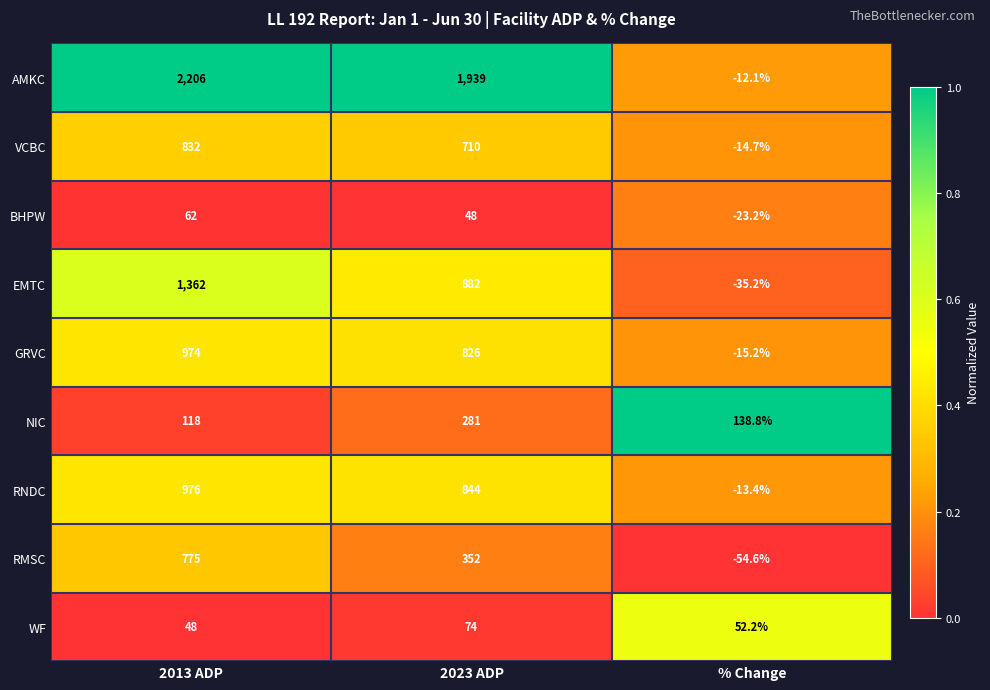

What value does the RMSC series have at 2013 ADP?

775.0